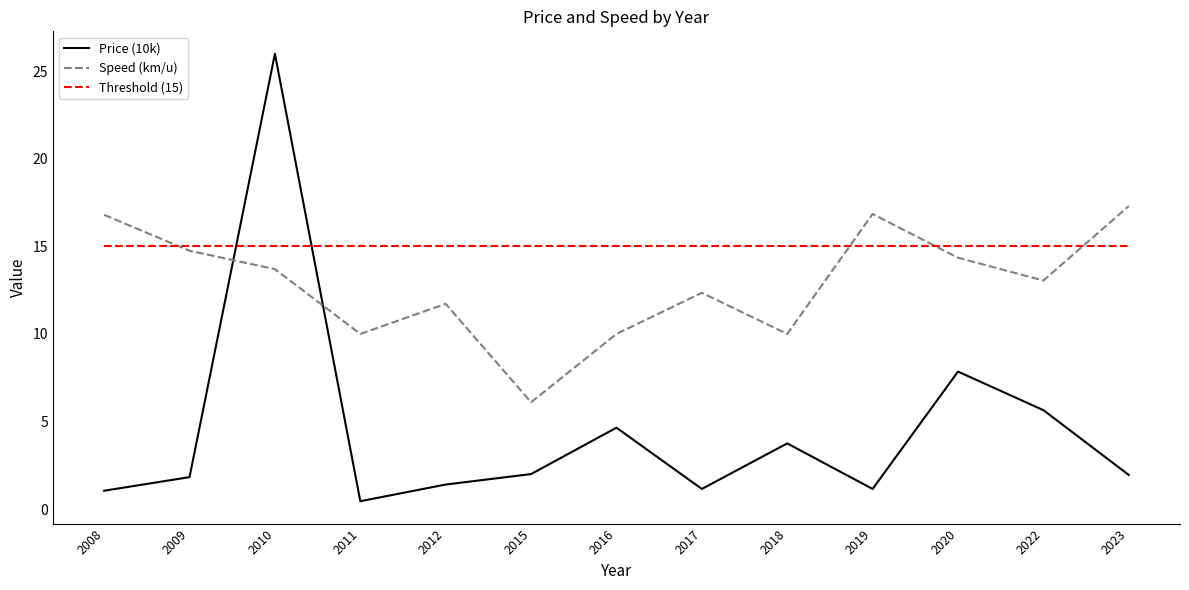

Is the value of Speed (km/u) at 2015 greater than the value of Threshold (15) at 2012?

No